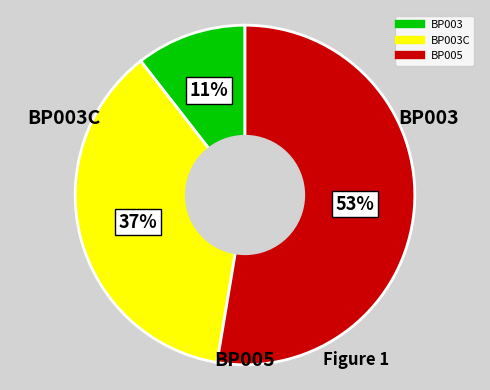

To the nearest percent, what is the difference between the largest and smallest slice percentages?

42%